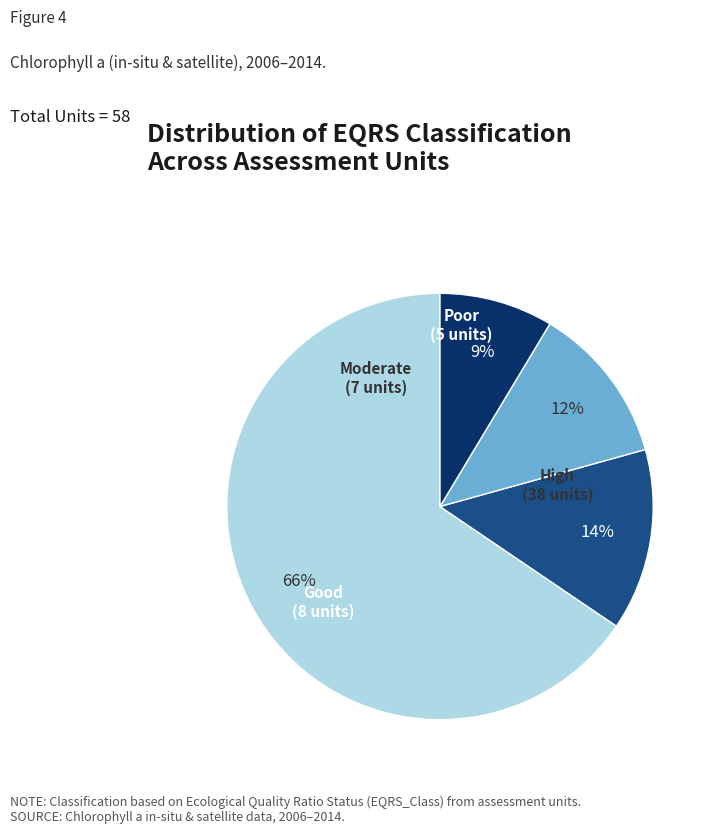

Is the sum of Poor and Moderate greater than half?

No